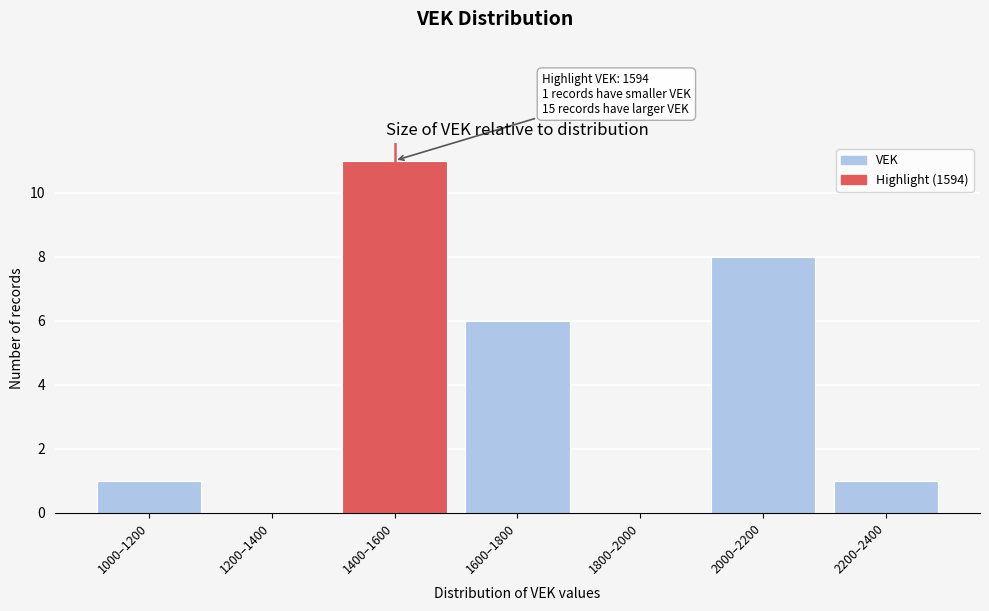

Reading left to right, transcribe all the data shown in this chart.

1000–1200=1	1200–1400=0	1400–1600=11	1600–1800=6	1800–2000=0	2000–2200=8	2200–2400=1